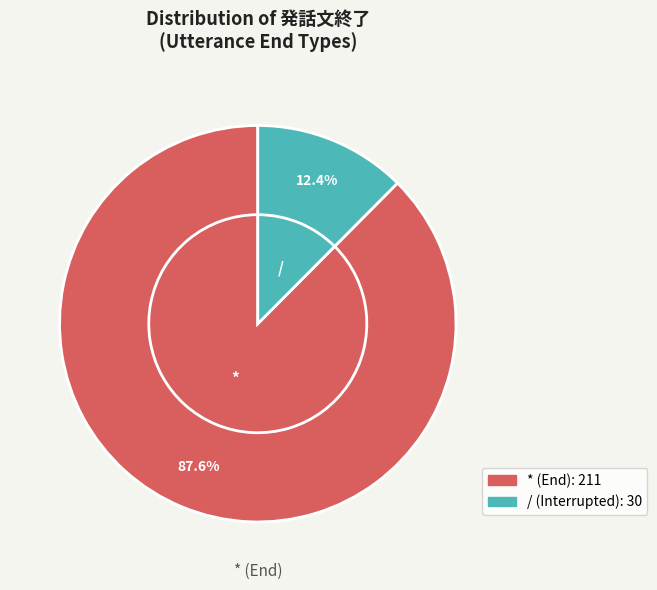

Count the number of slices in the pie.

3